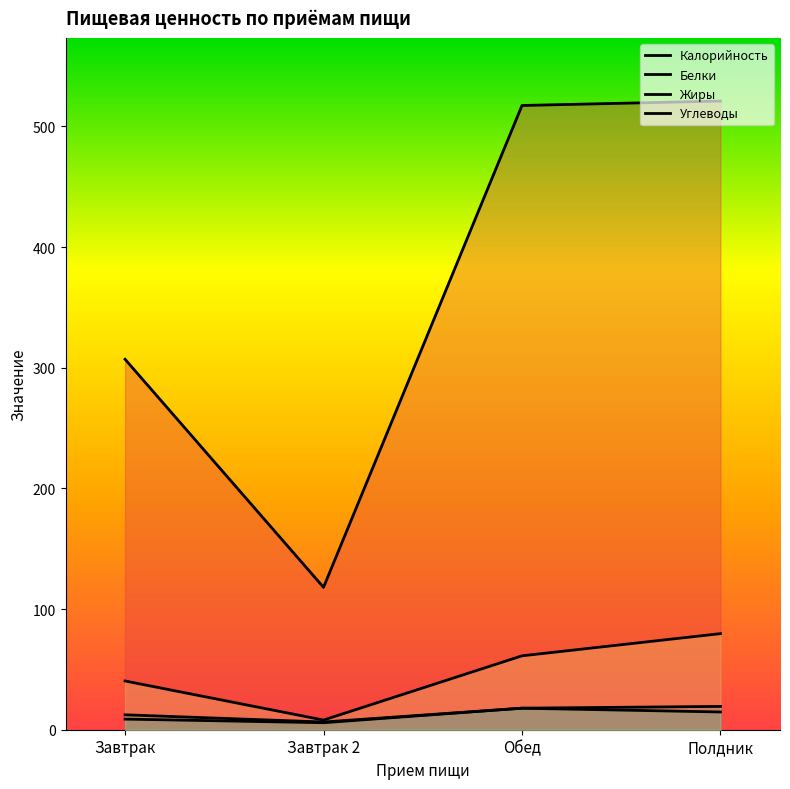

What are all the series names shown in the legend?

Калорийность, Белки, Жиры, Углеводы